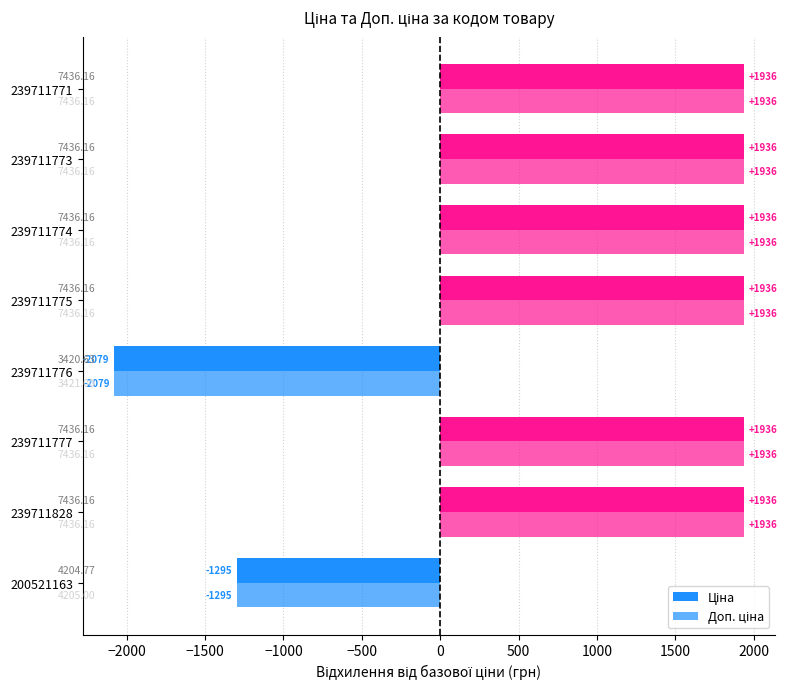

Count the number of data series in this chart.

2